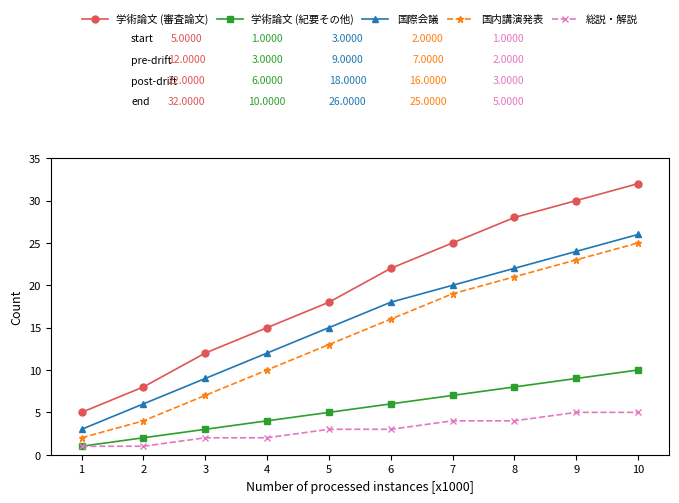

Reading right to left, transcribe all the data shown in this chart.

学術論文 (審査論文): 32	30	28	25	22	18	15	12	8	5
学術論文 (紀要その他): 10	9	8	7	6	5	4	3	2	1
国際会議: 26	24	22	20	18	15	12	9	6	3
国内講演発表: 25	23	21	19	16	13	10	7	4	2
総説・解説: 5	5	4	4	3	3	2	2	1	1